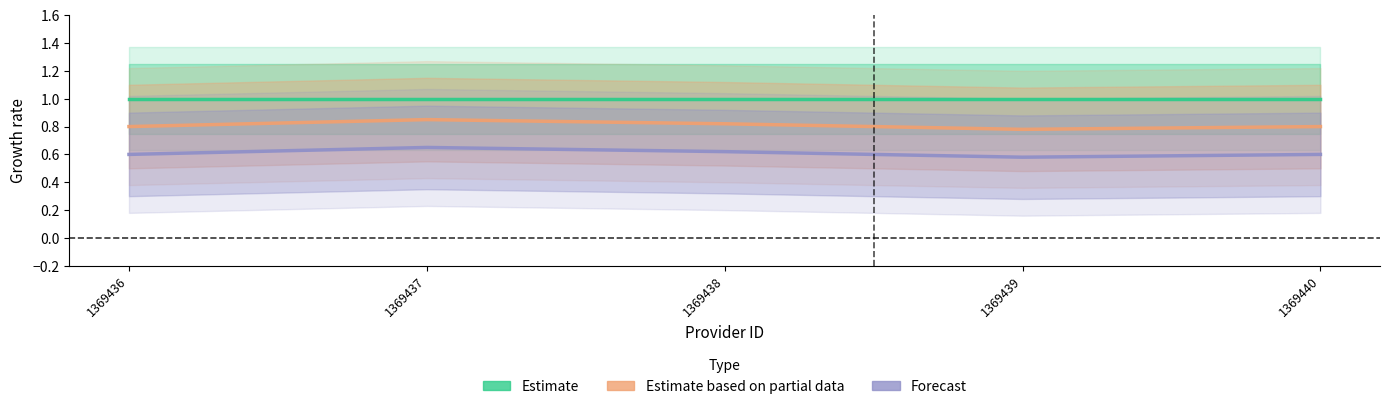

Between 1369439 and 1369440, which series saw the biggest shift?

Estimate based on partial data